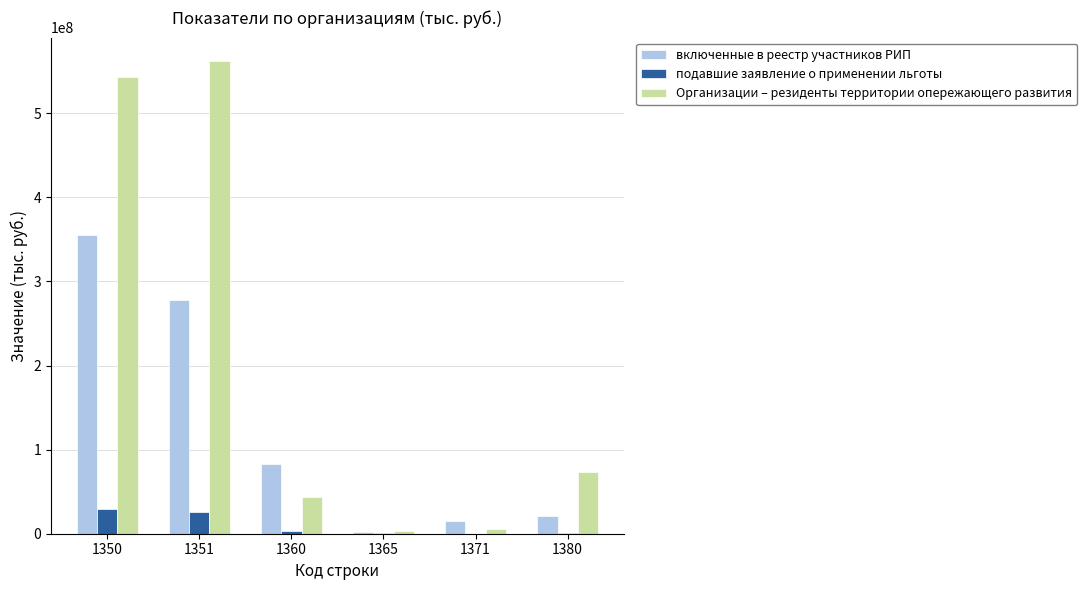

Which series changed the most between 1350 and 1371?

Организации – резиденты территории опережающего развития